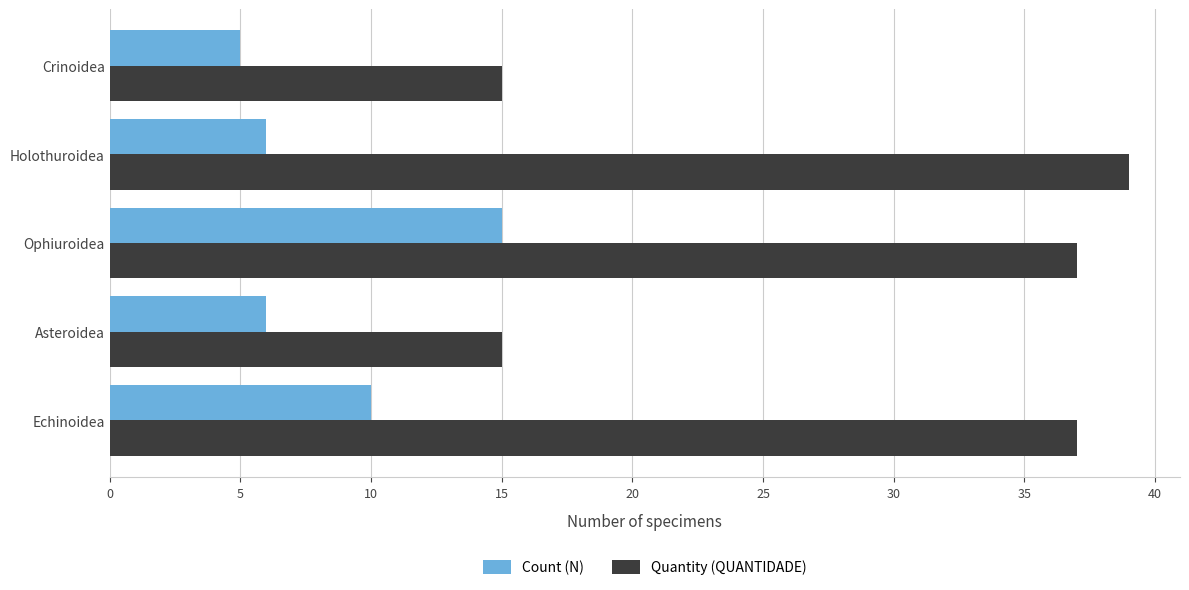

What is the sum of the Count (N) values at Ophiuroidea and Echinoidea?

25